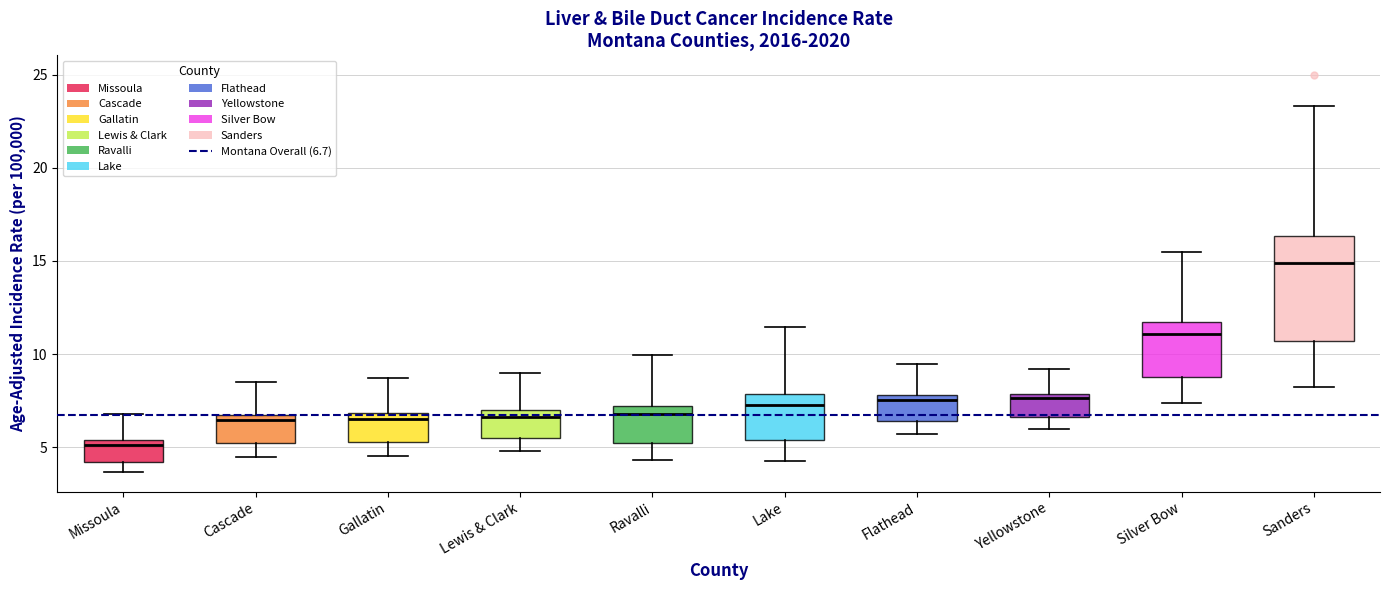

Which box's median line is the lowest?

Missoula